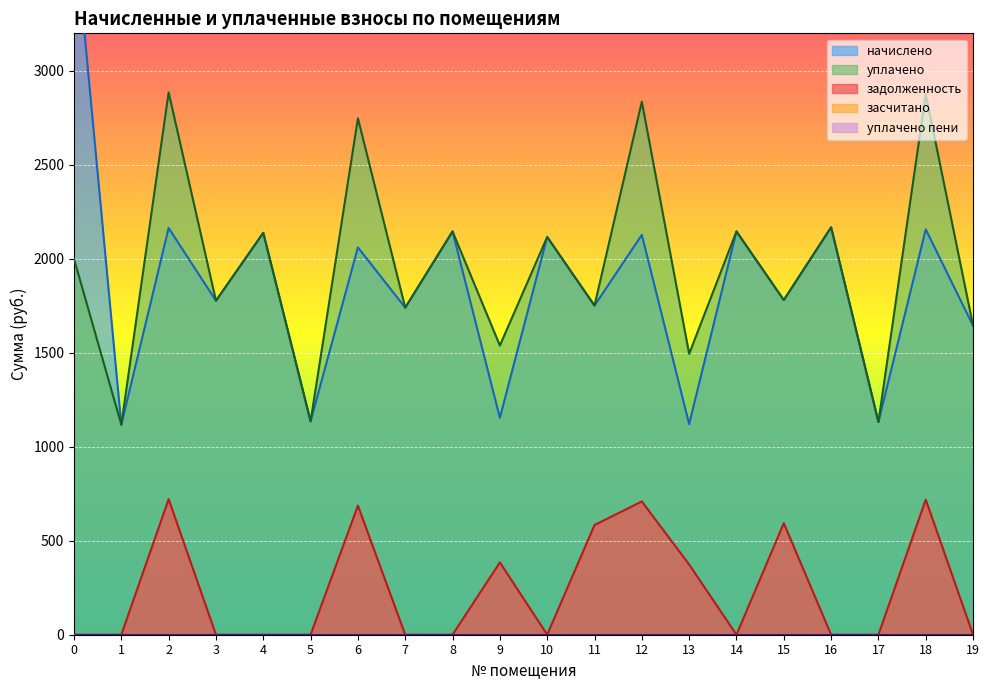

Where is the first local minimum for уплачено?

1